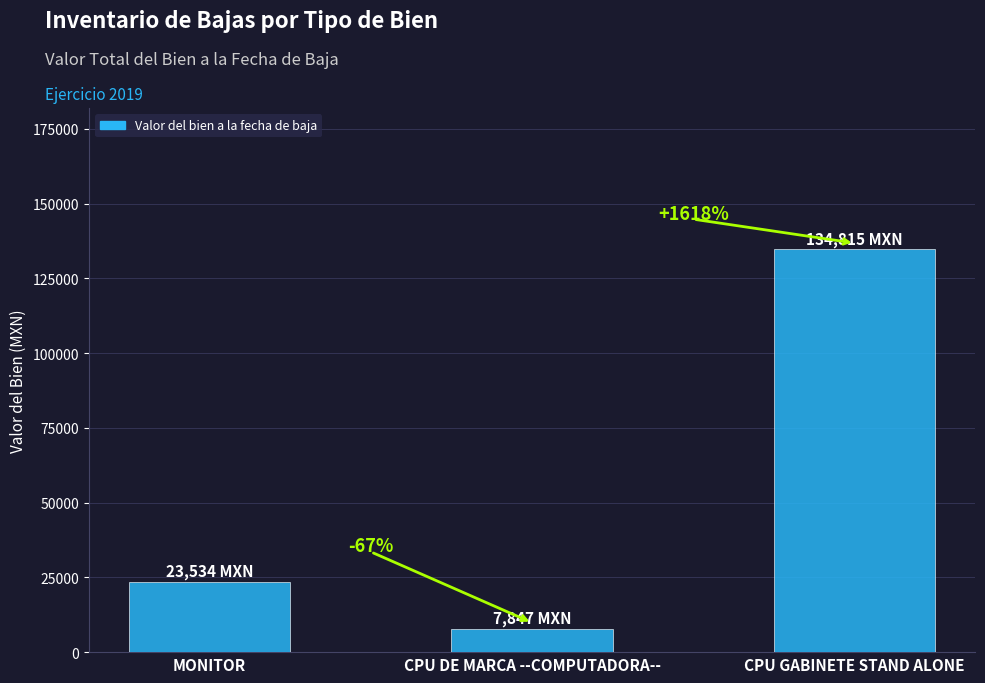

How many bars are there in total?

3